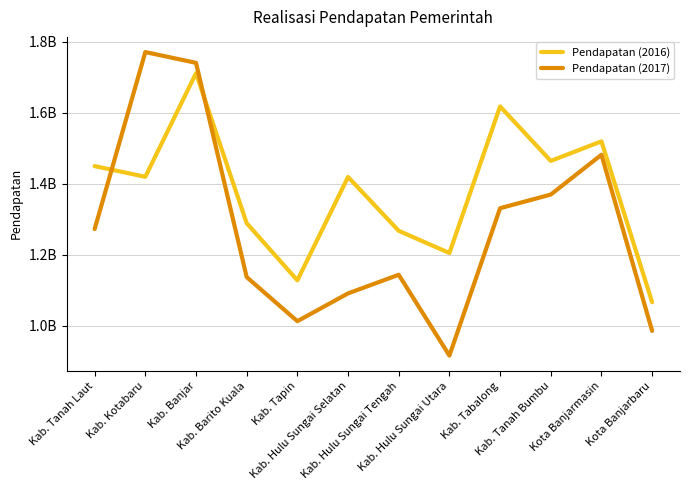

What is the value of the Pendapatan (2016) point at the 10th from the left?

1464602377